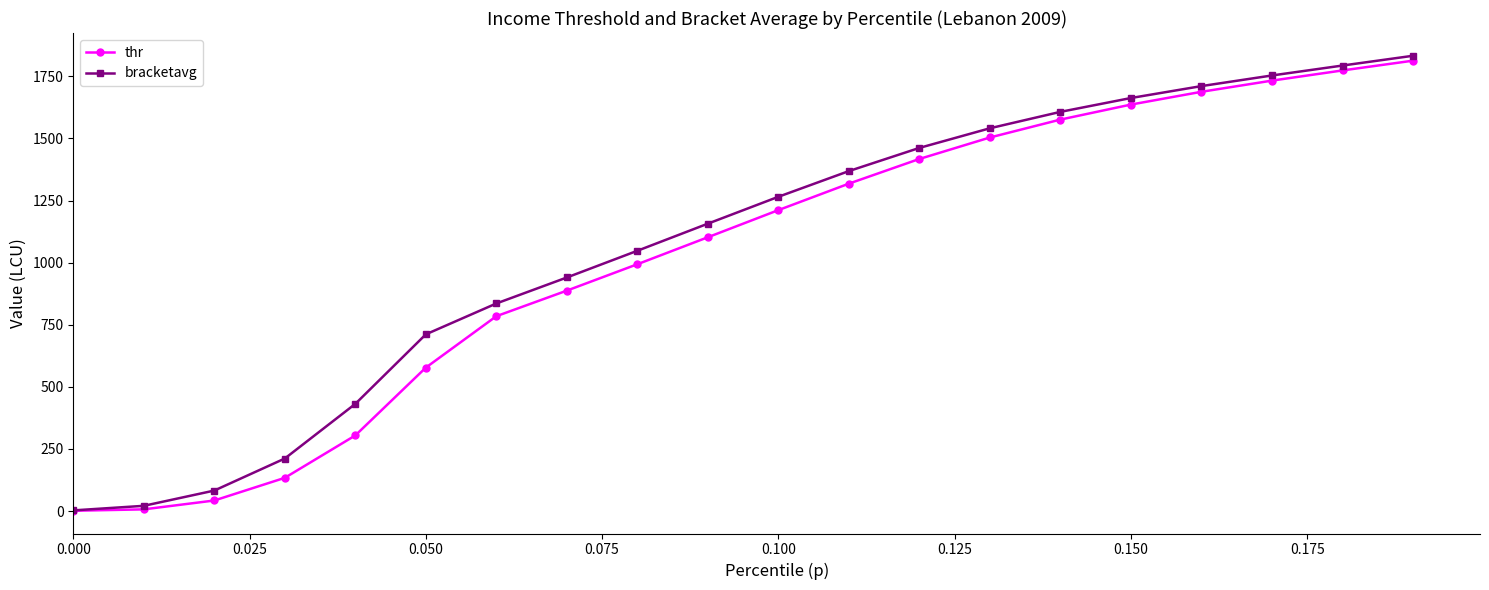

What is the highest value of the bracketavg series?

1832.9